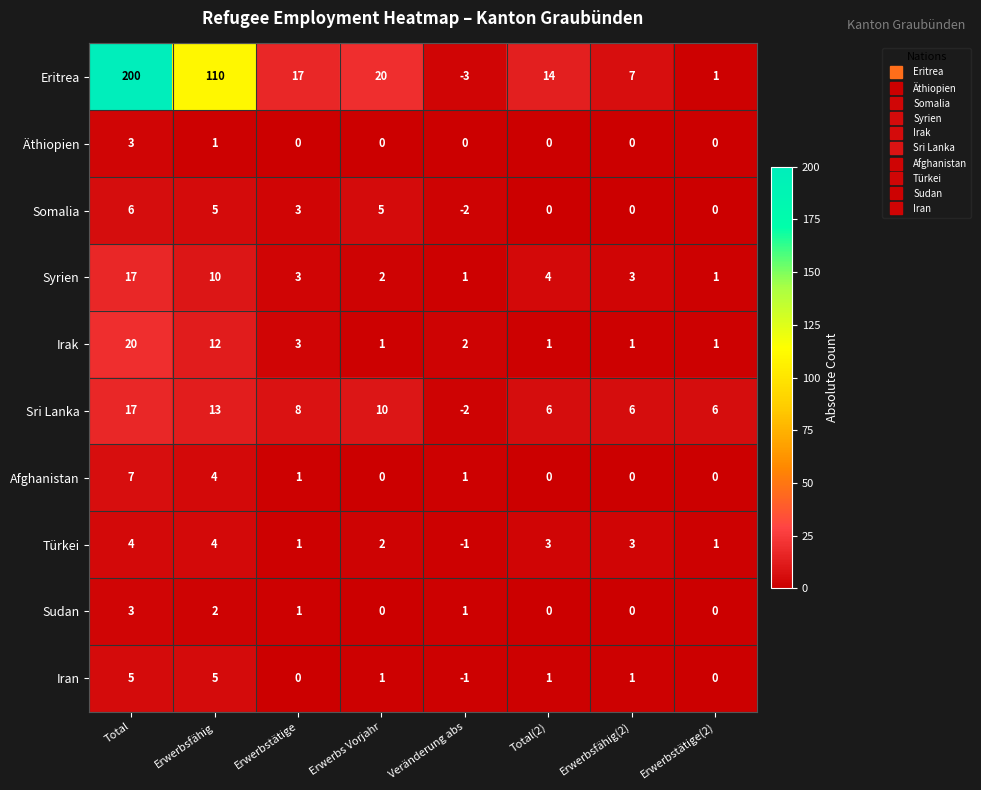

The Irak series shows 17 at Erwerbsfähig. True or false?

False